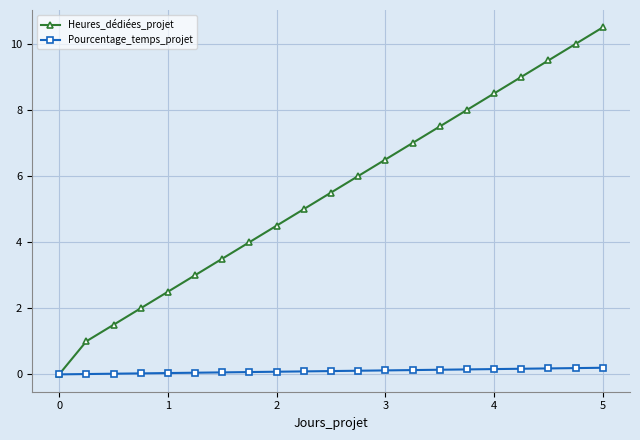

How many positive values does the Heures_dédiées_projet series have?

20